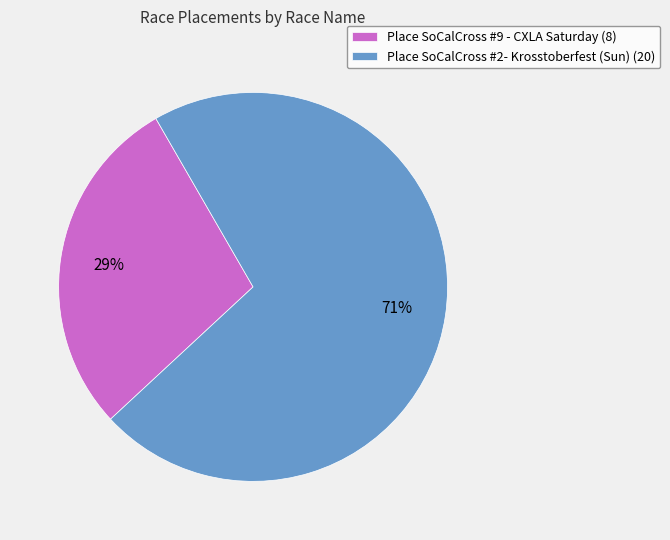

Which has a higher value, Place SoCalCross #9 - CXLA Saturday (8) or Place SoCalCross #2- Krosstoberfest (Sun) (20)?

Place SoCalCross #2- Krosstoberfest (Sun) (20)